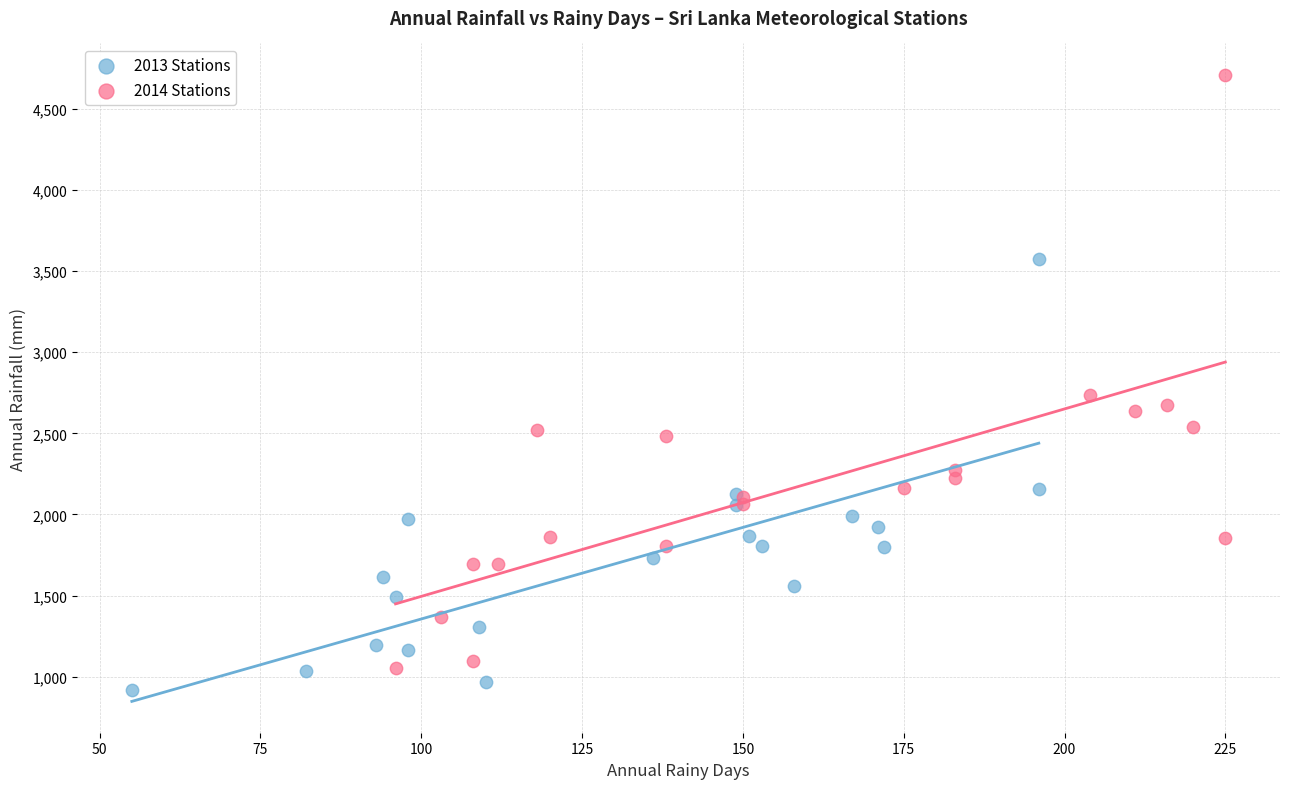

Which series reaches the maximum Y coordinate?

2014 Stations